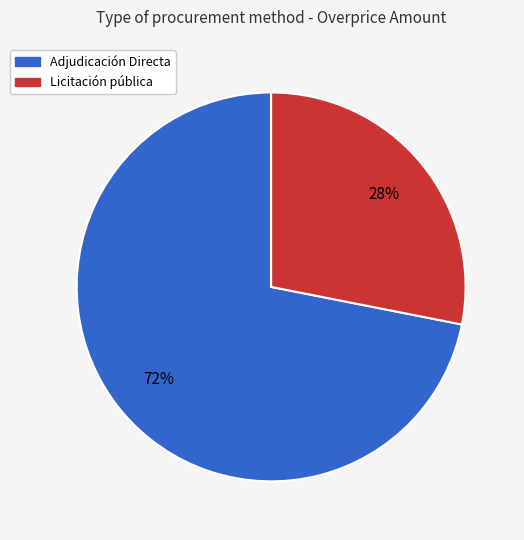

How many slices are in this pie chart?

2